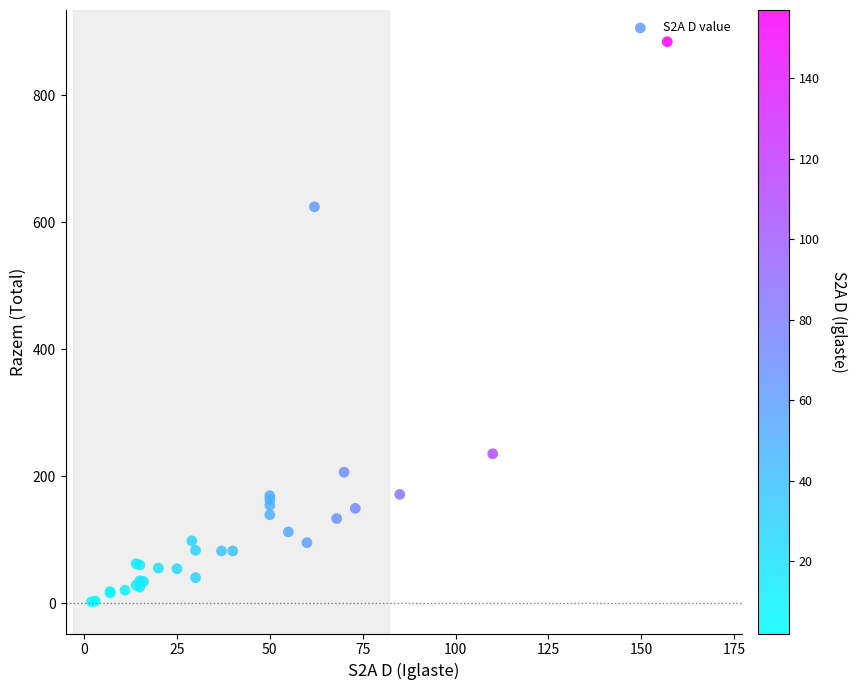

What Y value in the scatter plot is closest to 443?

624